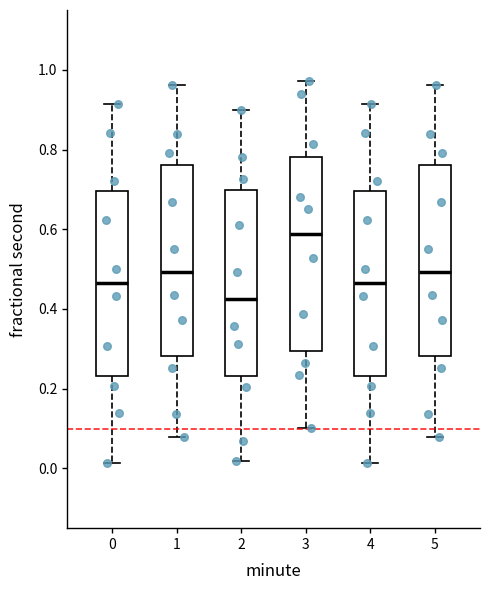

Reading left to right, read every box against the y-axis: the position of its median line, the range the box covers, and the ends of its whiskers. The values are not printed on the chart, so give them approximately, as read against the axis.

0: median 0.46, box 0.24 to 0.70, whiskers 0.02 to 0.92
1: median 0.50, box 0.28 to 0.76, whiskers 0.08 to 0.96
2: median 0.42, box 0.24 to 0.70, whiskers 0.02 to 0.90
3: median 0.58, box 0.30 to 0.78, whiskers 0.10 to 0.98
4: median 0.46, box 0.24 to 0.70, whiskers 0.02 to 0.92
5: median 0.50, box 0.28 to 0.76, whiskers 0.08 to 0.96